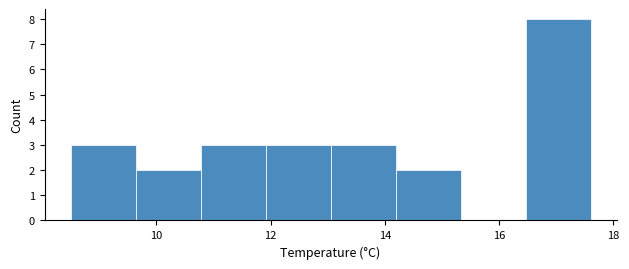

Over which range of the x-axis is the bar tallest?

16.4 to 17.6